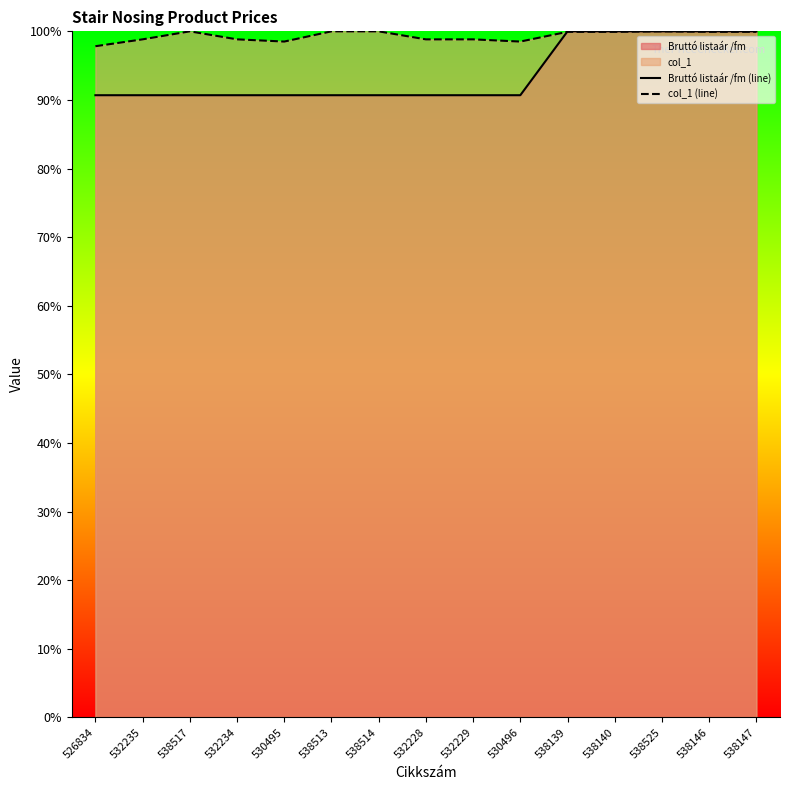

What is the sum of the col_1 (line) values at 538517 and 538513?

200.0